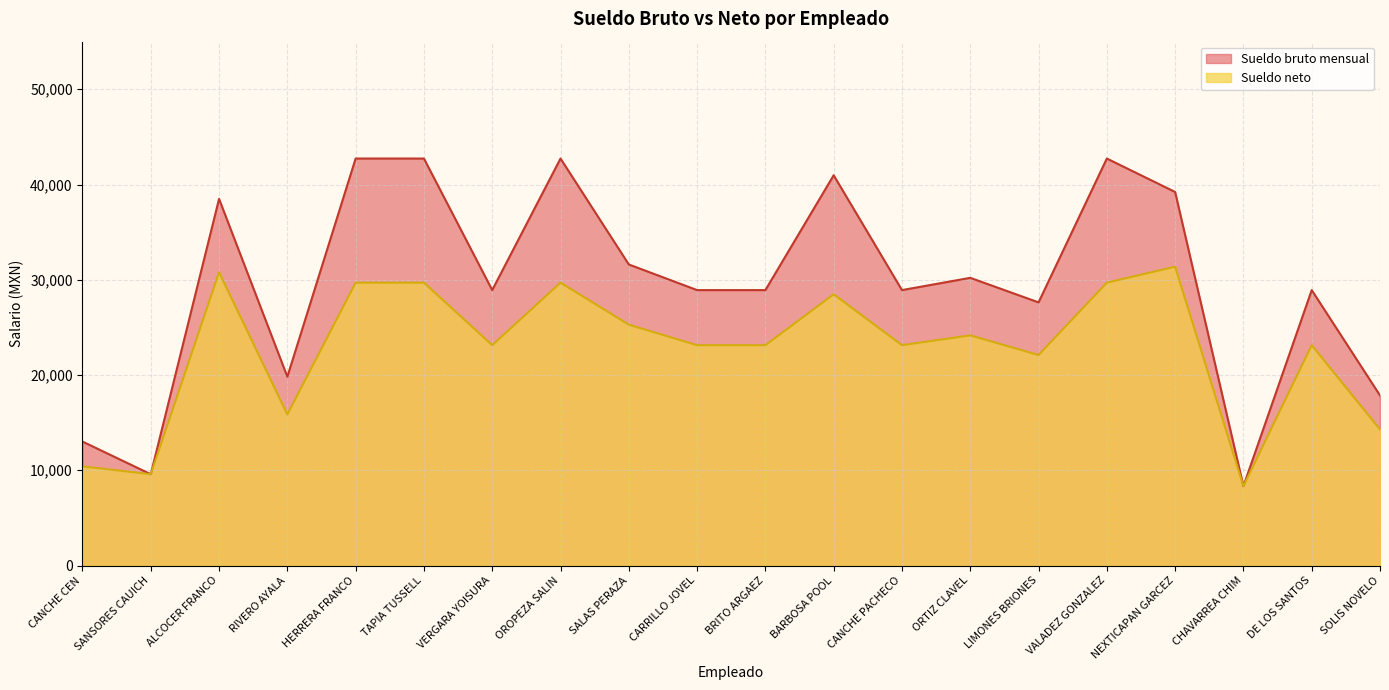

What are all the series names shown in the legend?

Sueldo bruto mensual, Sueldo neto